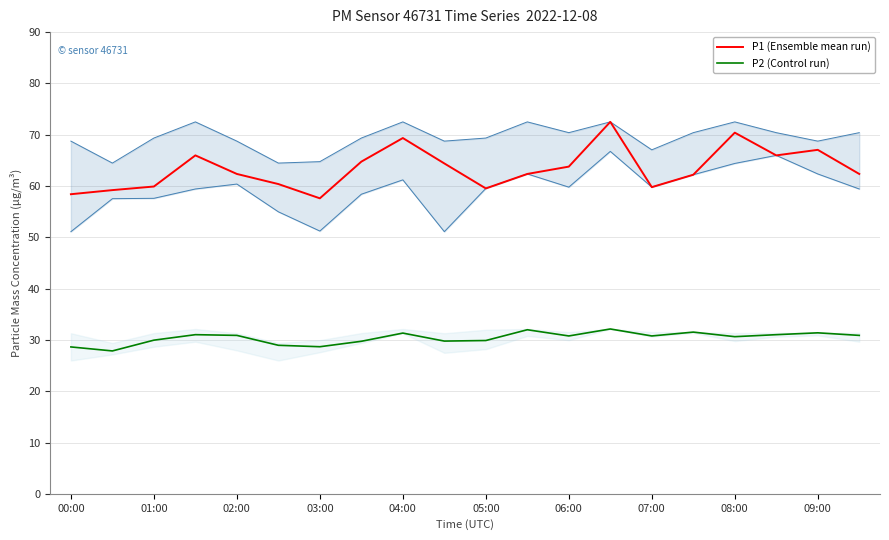

What is the minimum value for P1 (Ensemble mean run)?

57.6